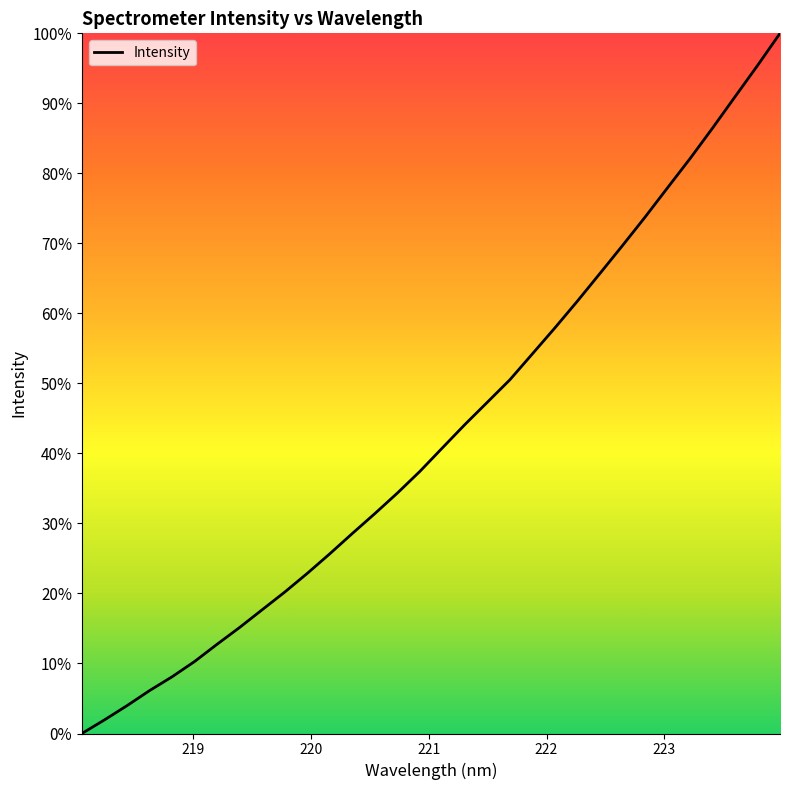

Rank the categories by value from highest to lowest.

223.9802, 223.7895, 223.5987, 223.408, 223.2172, 223.0264, 222.8355, 222.6447, 222.4538, 222.263, 222.0721, 221.8812, 221.6902, 221.4993, 221.3083, 221.1174, 220.9264, 220.7354, 220.5444, 220.3533, 220.1623, 219.9712, 219.7801, 219.589, 219.3979, 219.2067, 219.0156, 218.8244, 218.6332, 218.442, 218.2508, 218.0596